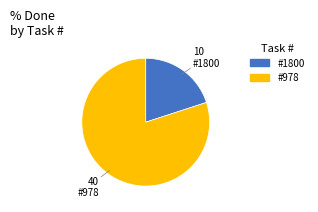

Does any single category account for the majority?

Yes